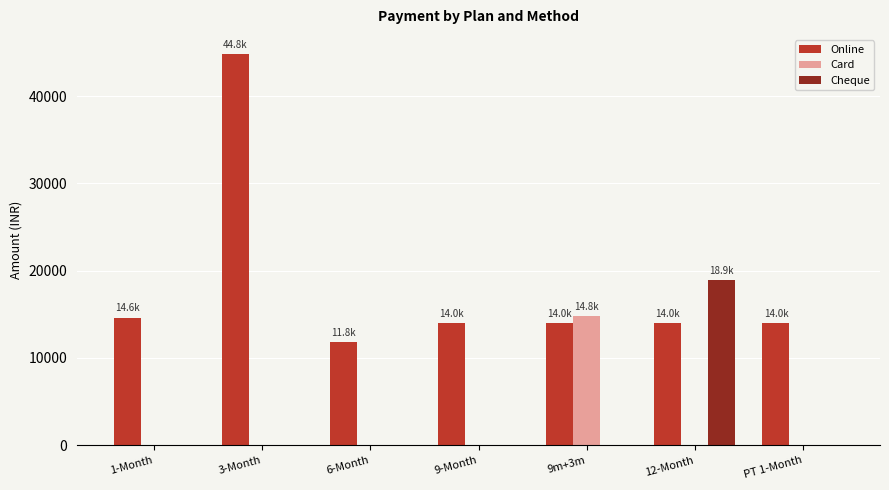

What is the sum of all Online values?

127189